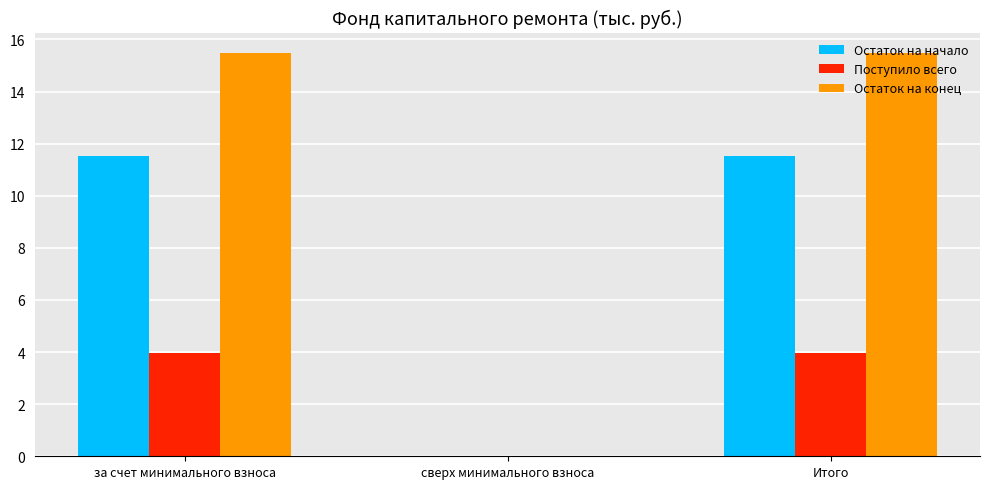

What is the sum of the Поступило всего values at сверх минимального взноса and за счет минимального взноса?

4.0